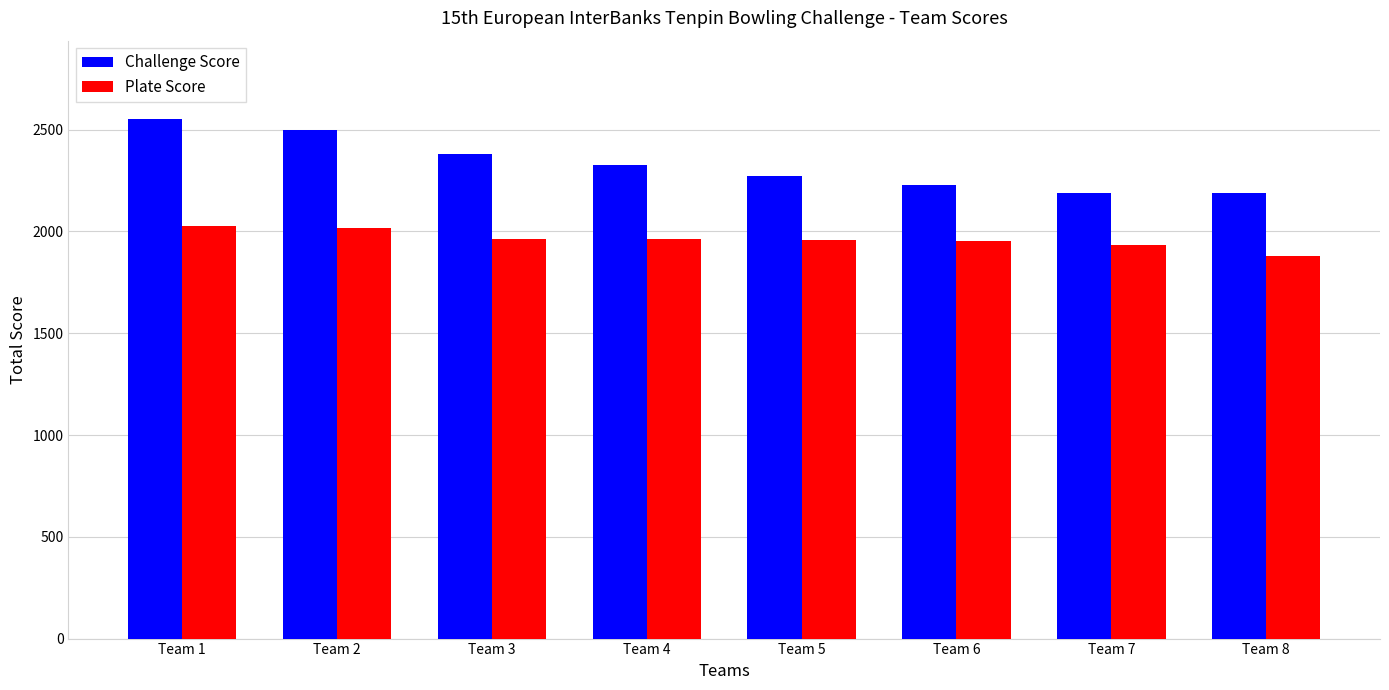

What is the difference between the Plate Score values at Team 8 and Team 7?

53.0